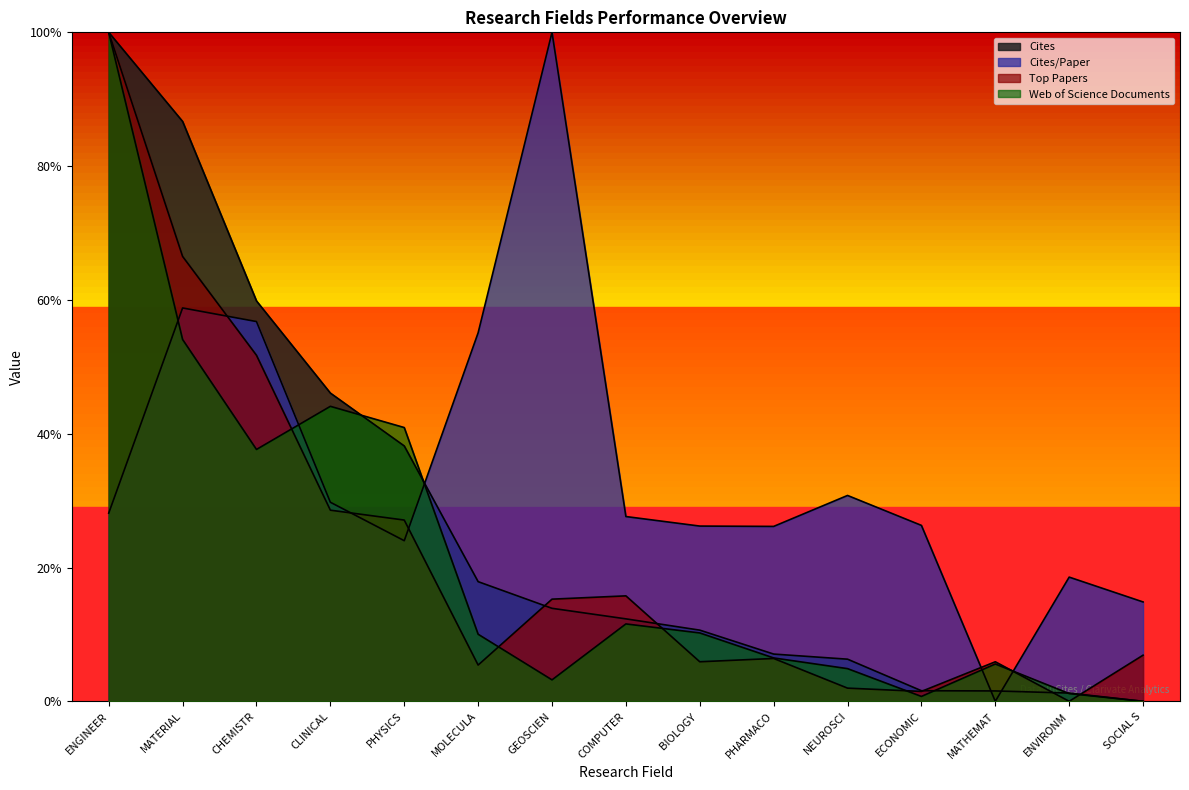

After their last crossing, which series has the higher values: Cites/Paper or Top Papers?

Cites/Paper